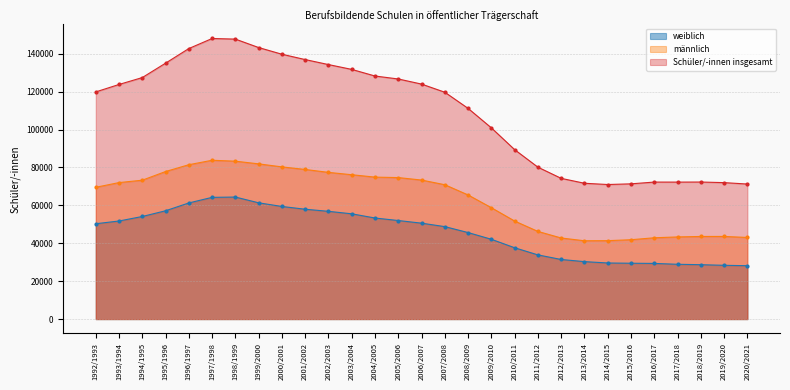

Which has a higher value, 1995/1996 or 2009/2010?

1995/1996